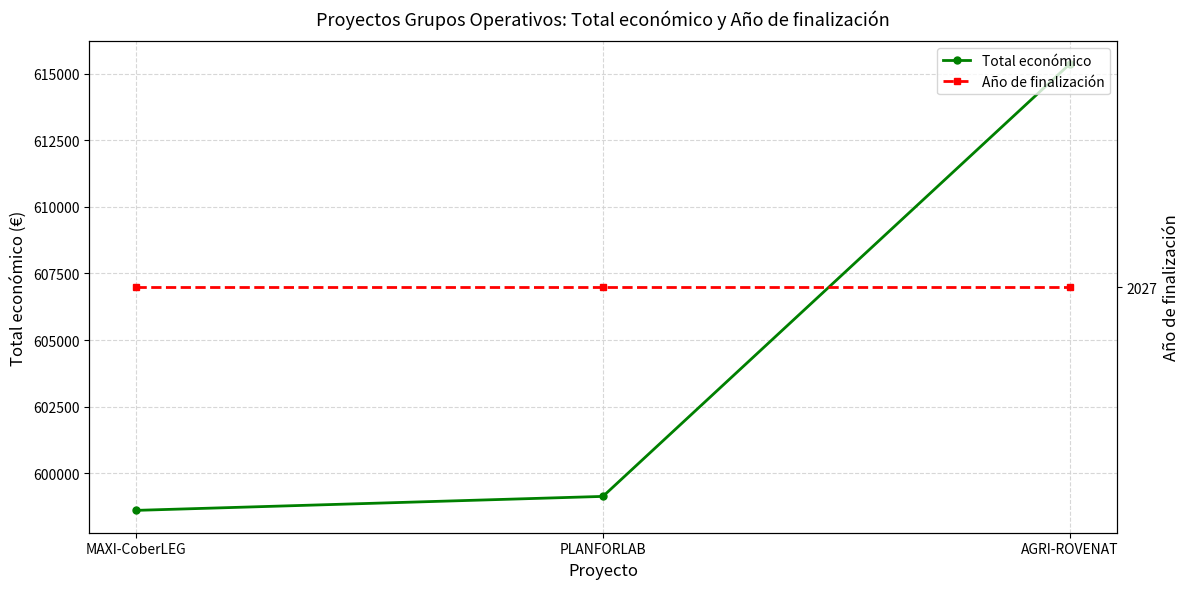

Read the Total económico value at AGRI-ROVENAT, to the nearest 50.

615400